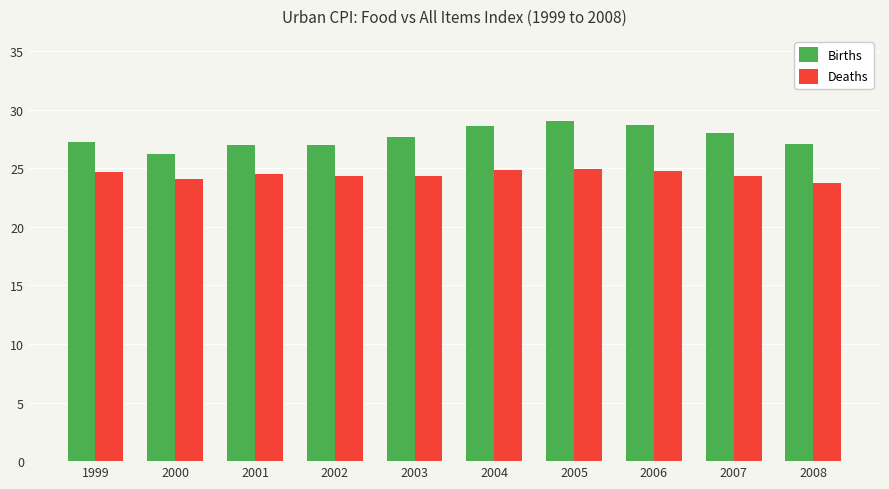

The Deaths series shows 23.7 at 2008. True or false?

True